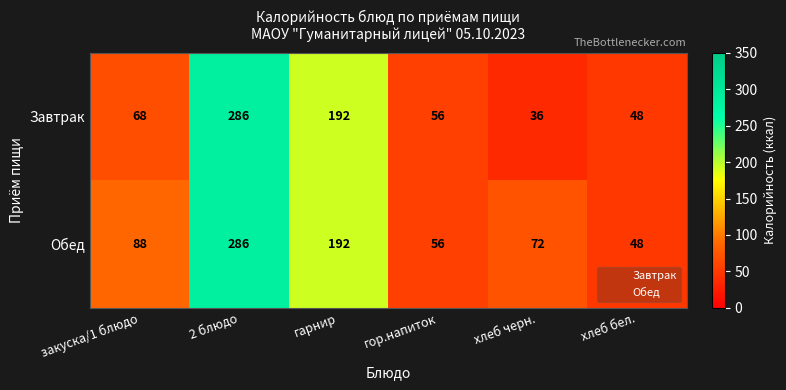

Rank the series by their average value, from highest to lowest.

Обед, Завтрак